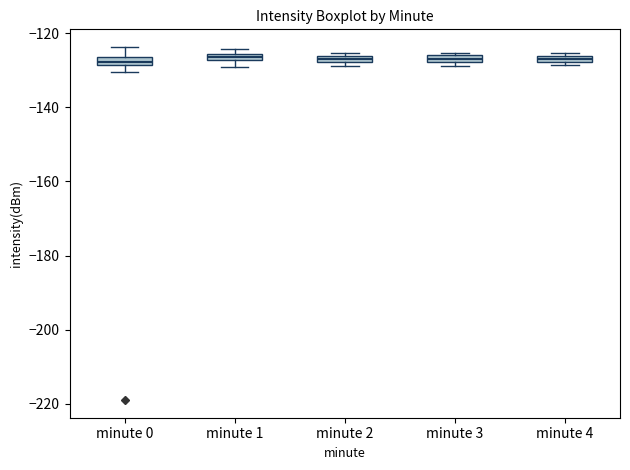

Where is the upper edge of the box for minute 4 on the y-axis? The values are not printed on the chart, so give them approximately, as read against the axis.

-126